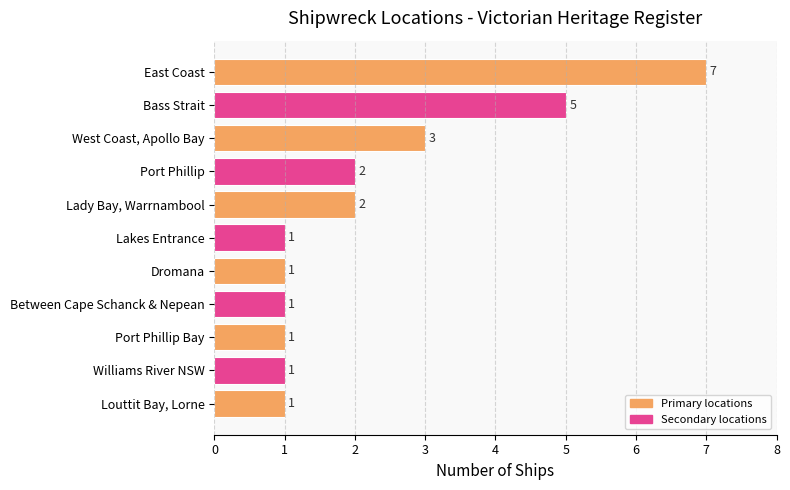

The chart shows a value of 2 at Port Phillip. True or false?

True